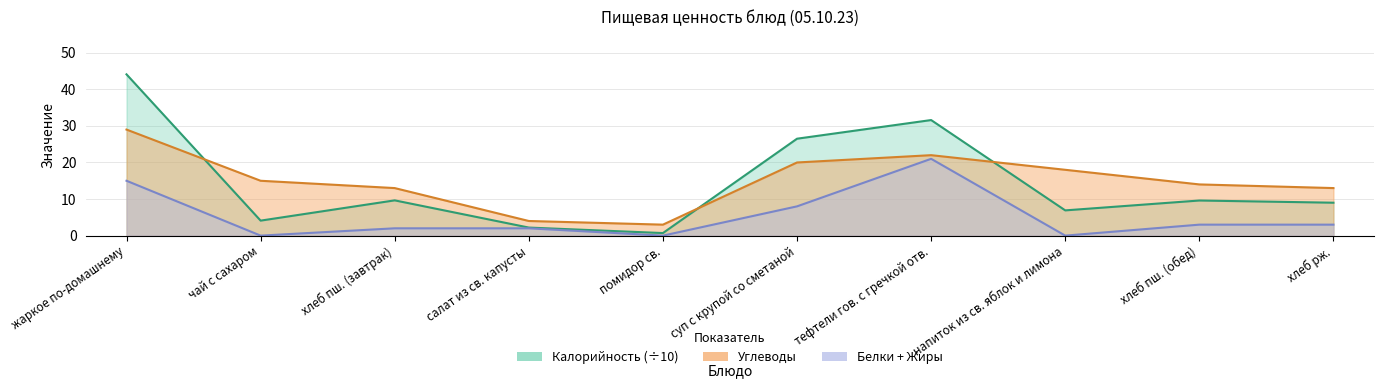

What is the minimum value for Калорийность?

0.7